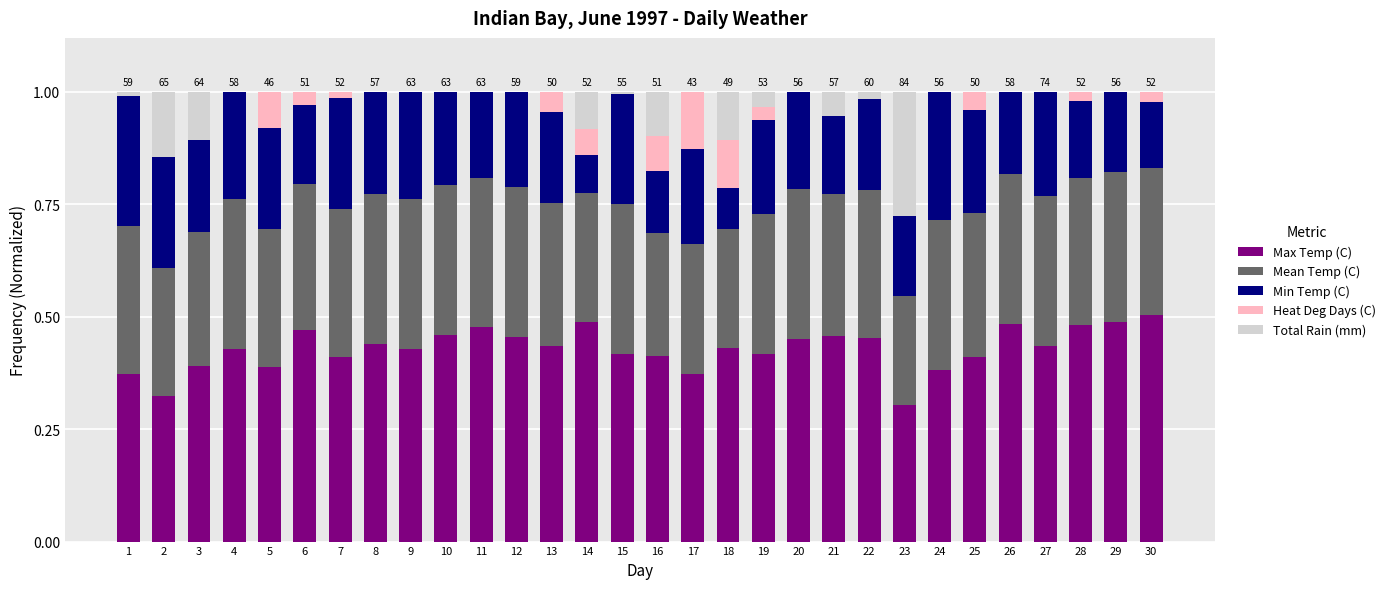

Is it true that Max Temp (C) equals 0.5 at 14?

True